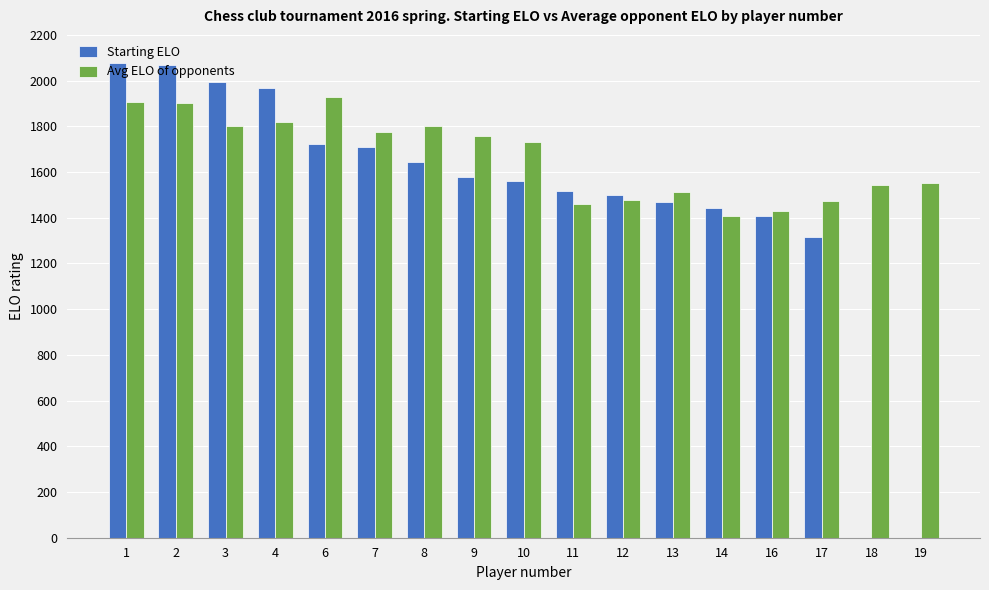

What is the greatest value displayed?

2075.0